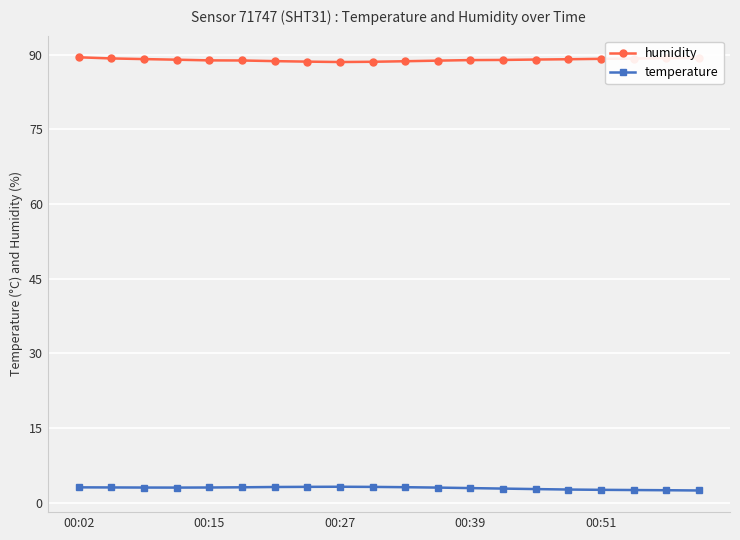

True or false: humidity and temperature intersect in this chart.

False